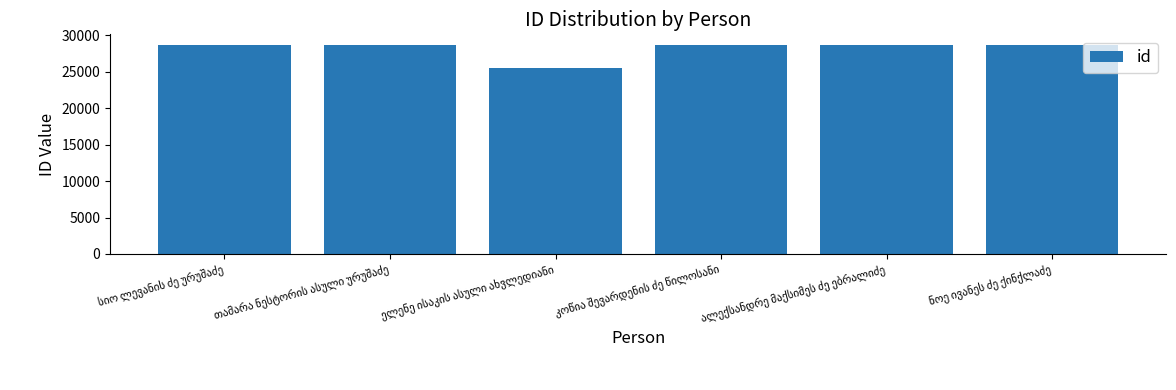

What is the value of the 3rd bar from the left?

25526